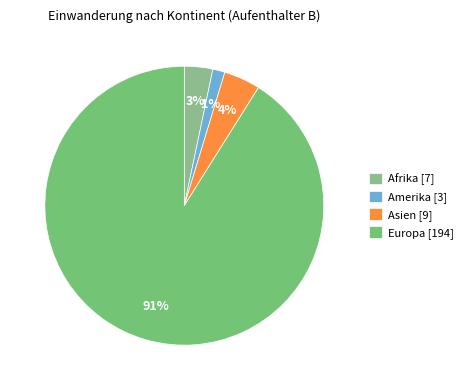

How many slices are in this pie chart?

4